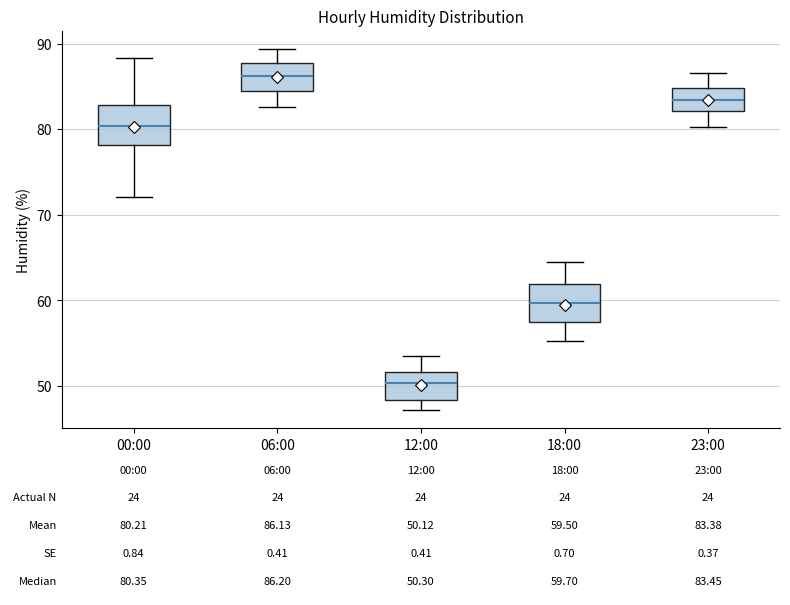

Which box has the highest median line?

06:00